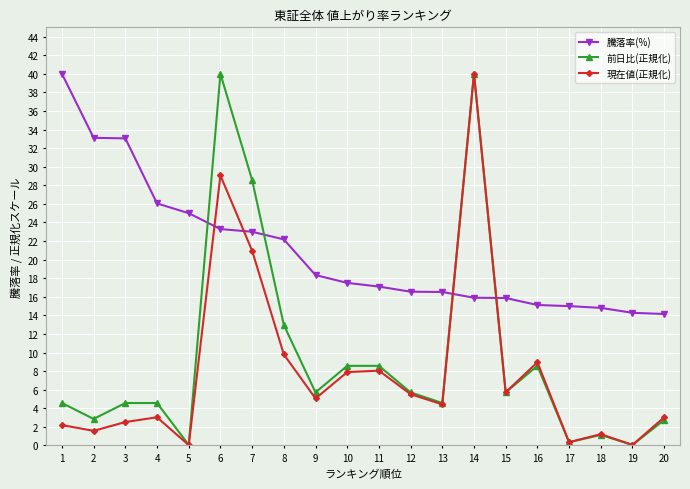

Read the 現在値(正規化) value at 17.

0.4